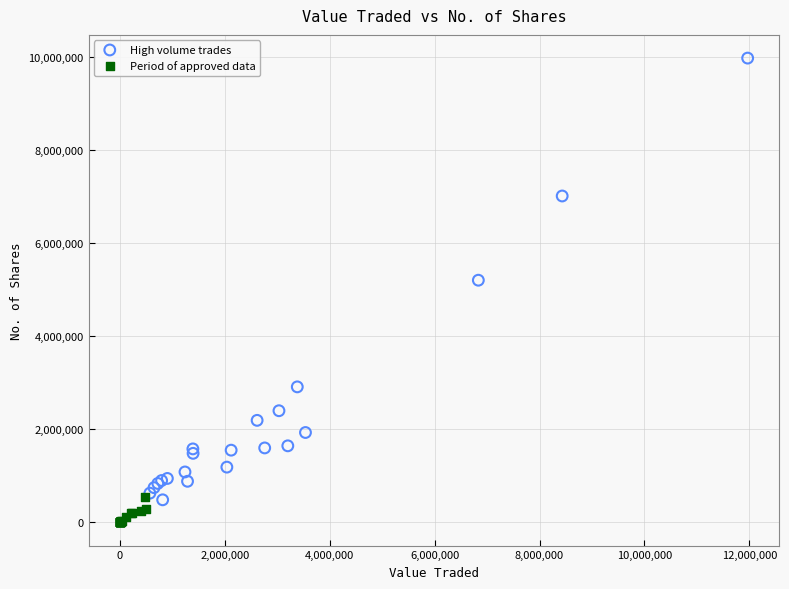

Which series reaches the maximum Y coordinate?

High volume trades